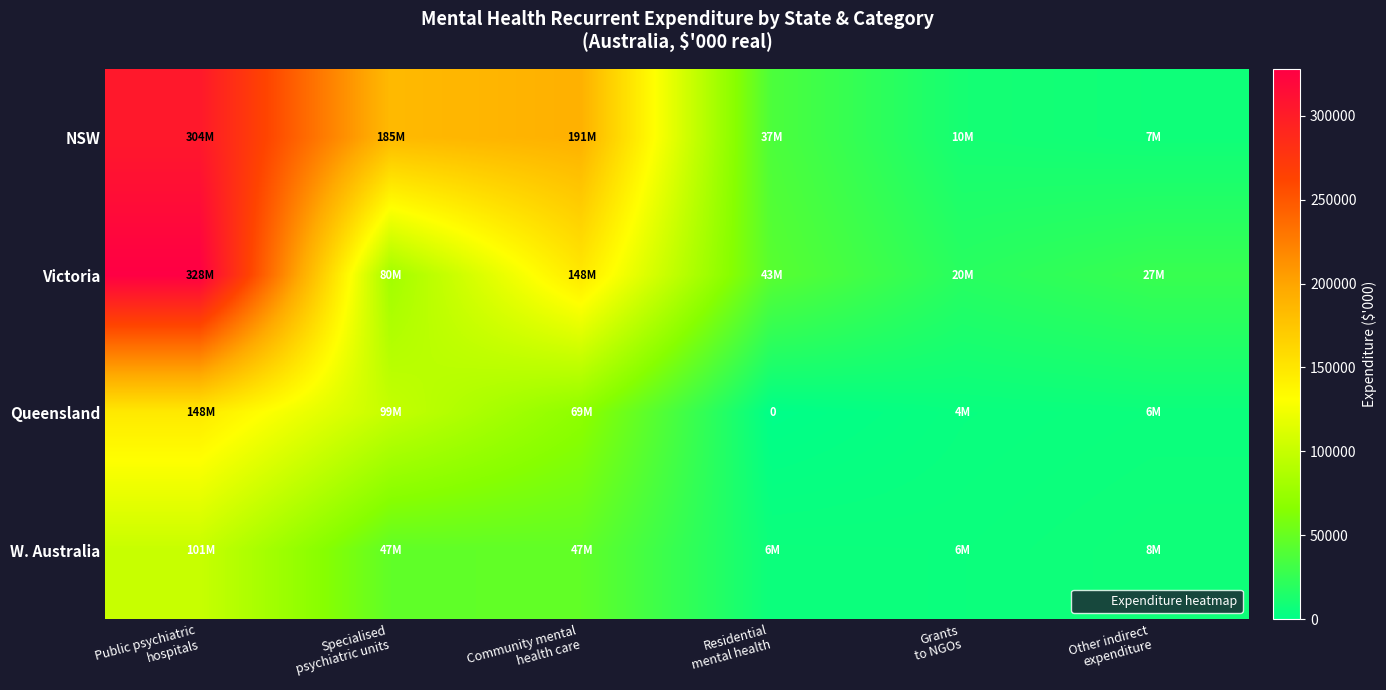

What is the difference between the maximum and minimum values in the Victoria series?

308391.8